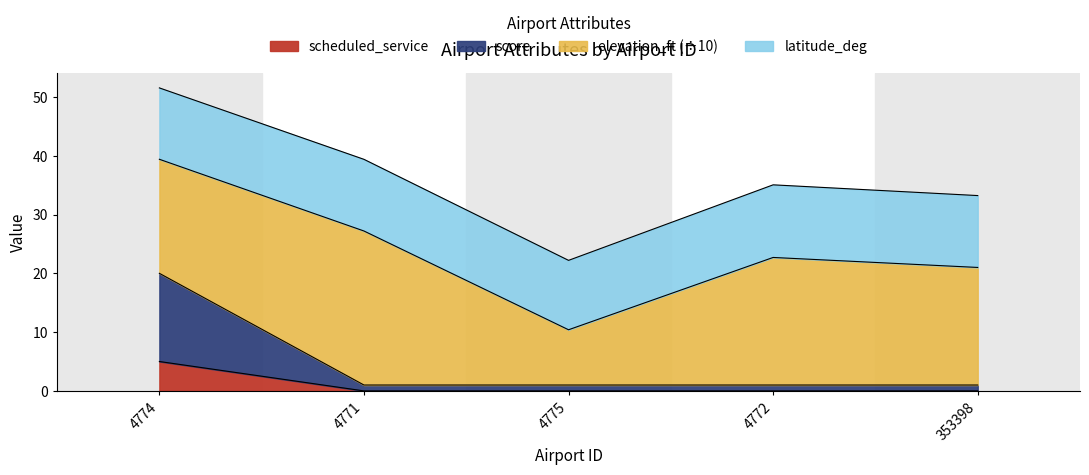

The value of scheduled_service at 4772 is 2. True or false?

False